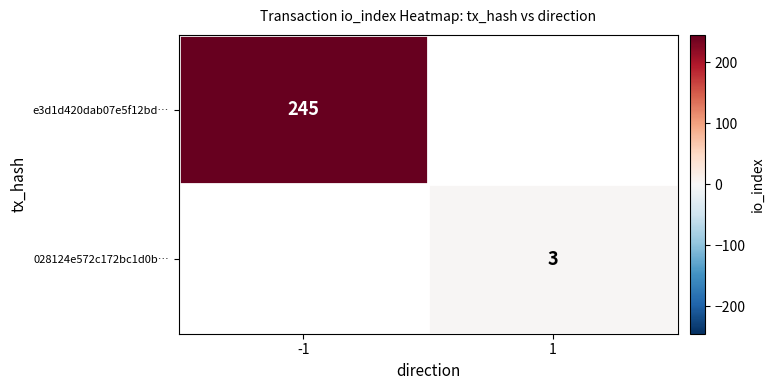

How many values in 028124e572c172bc1d0b… are above zero?

1